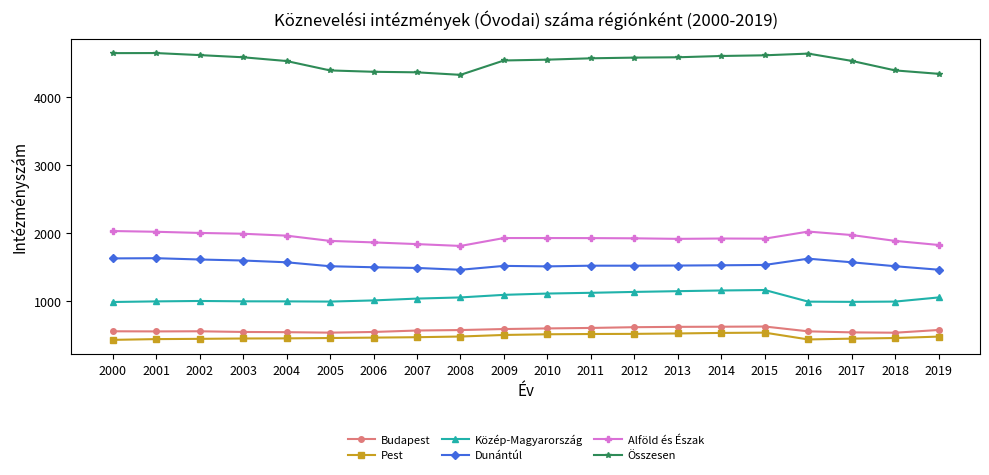

What value does the Összesen series have at 2000?

4640